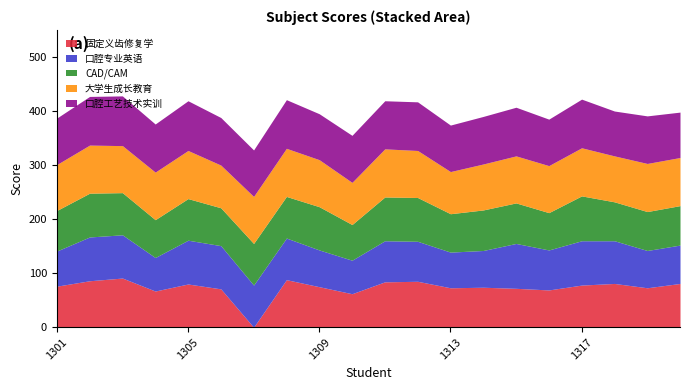

Between 20226131318 and 20226131319, which series saw the biggest shift?

口腔专业英语